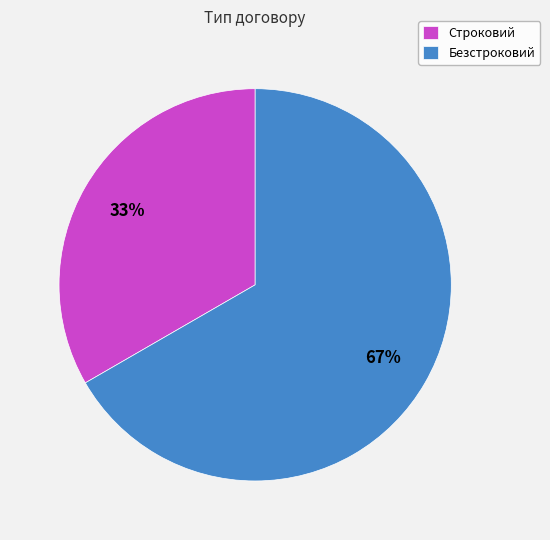

The Безстроковий slice represents 67% of the pie. True or false?

True